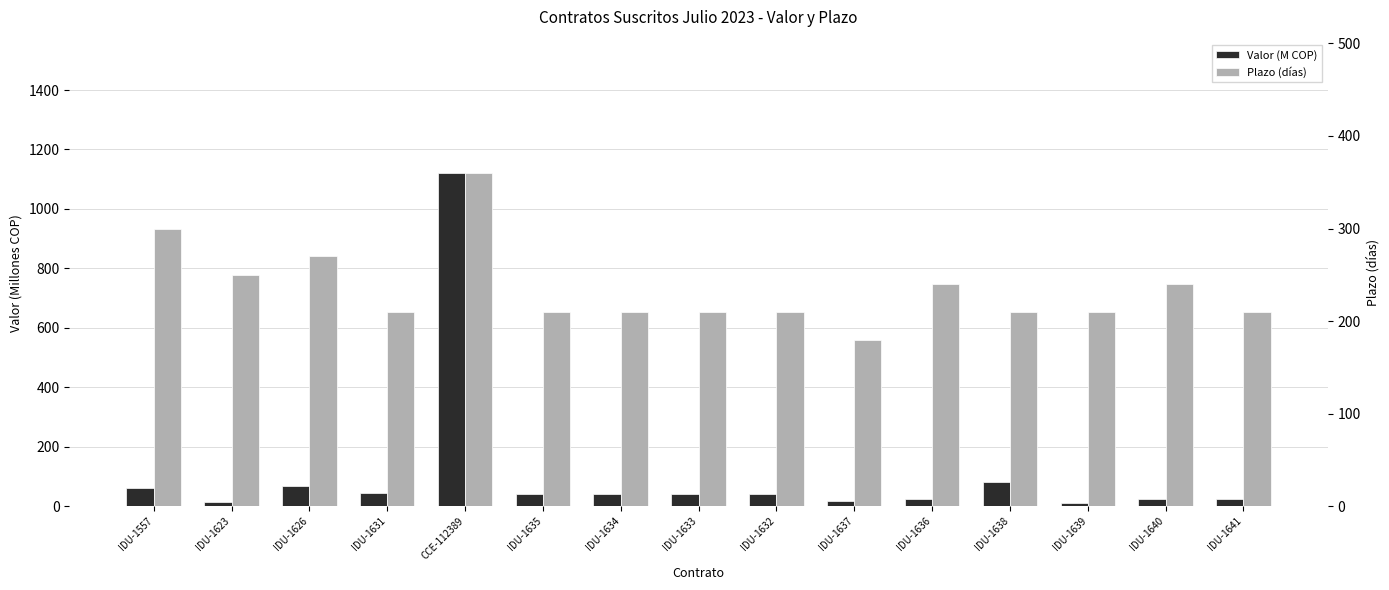

What is the difference between the highest and lowest values at CCE-112389?

761.0